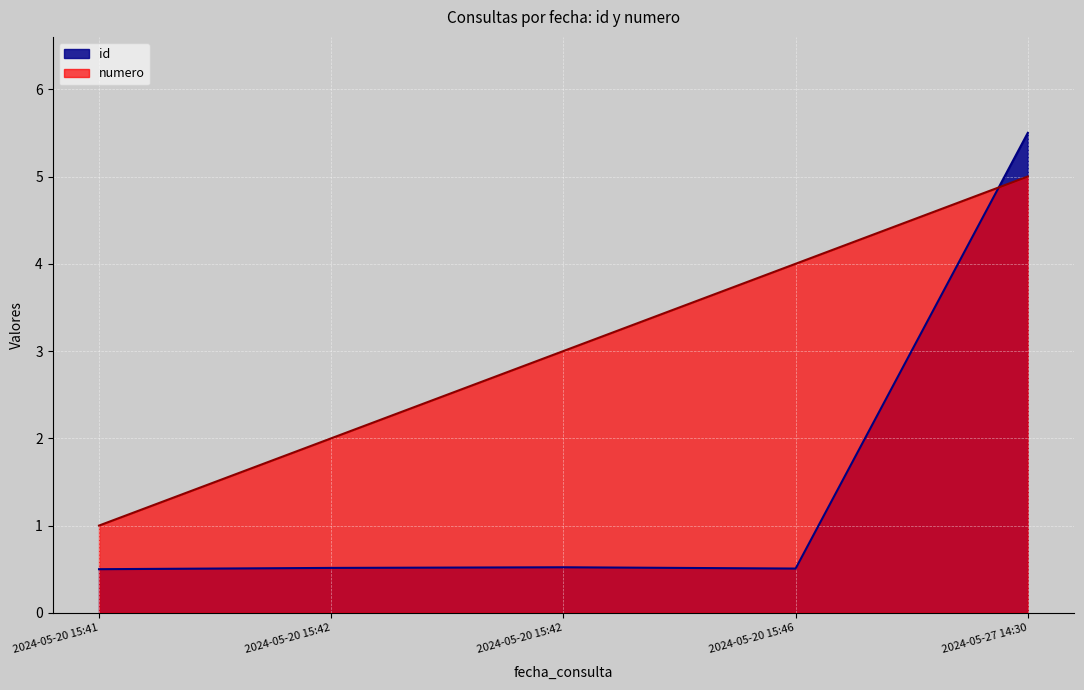

True or false: id has more than 1 points higher than both neighbors.

False